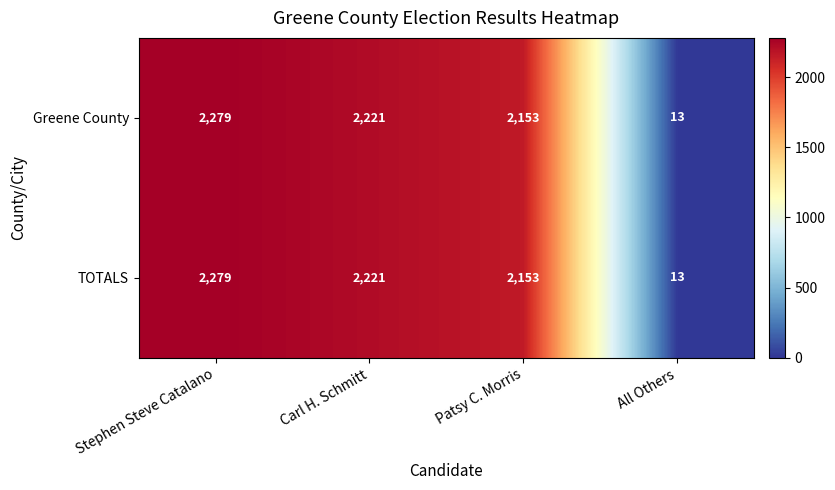

Which category has the highest value across all series?

Stephen Steve Catalano